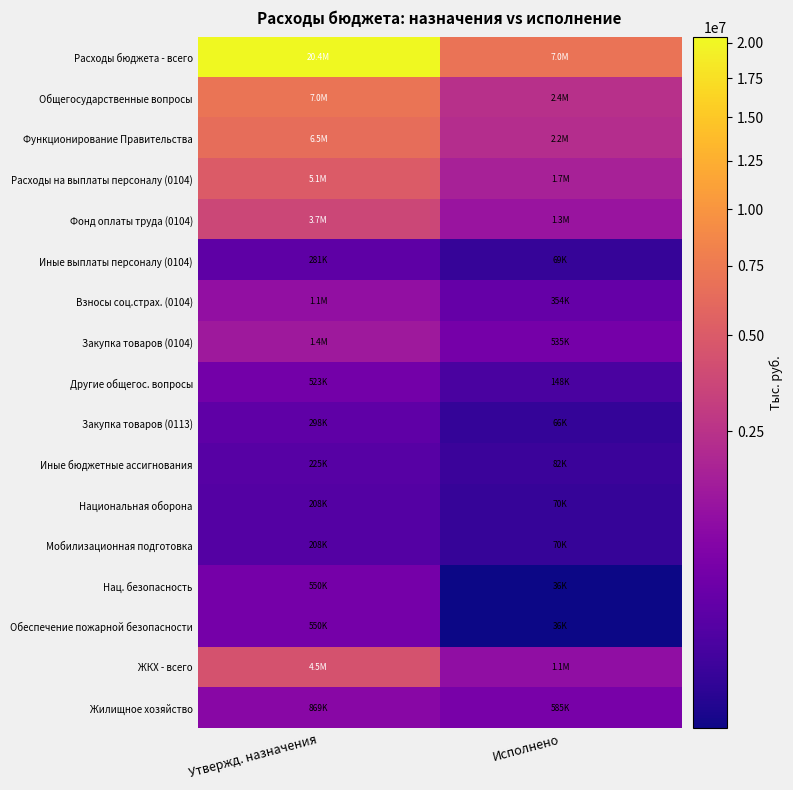

Between Утвержд. назначения and Исполнено, which is larger?

Утвержд. назначения